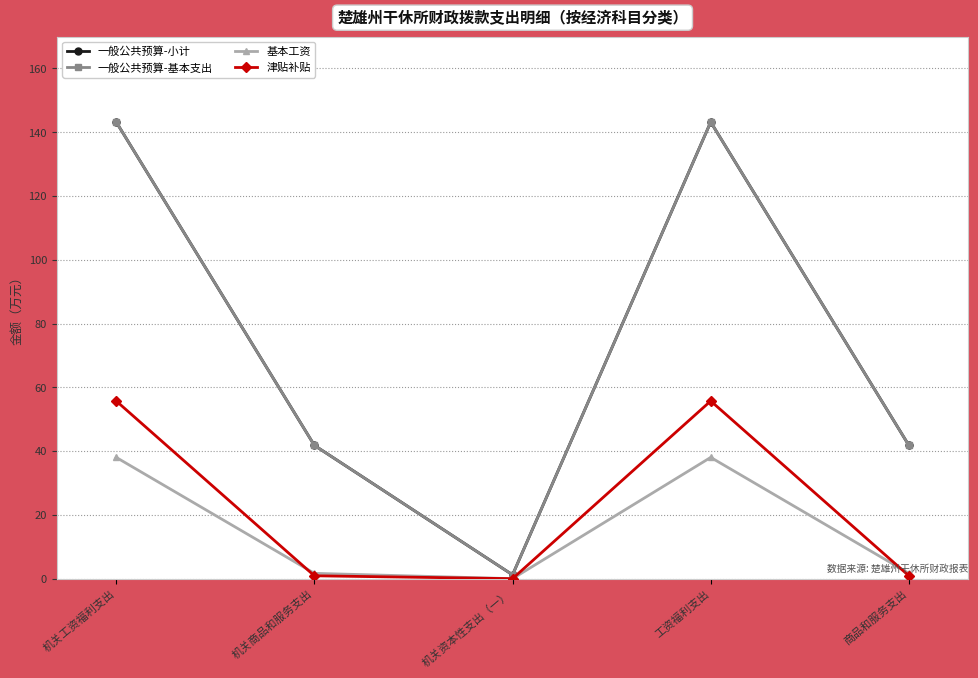

True or false: 津贴补贴 and 一般公共预算-小计 cross at least once.

False